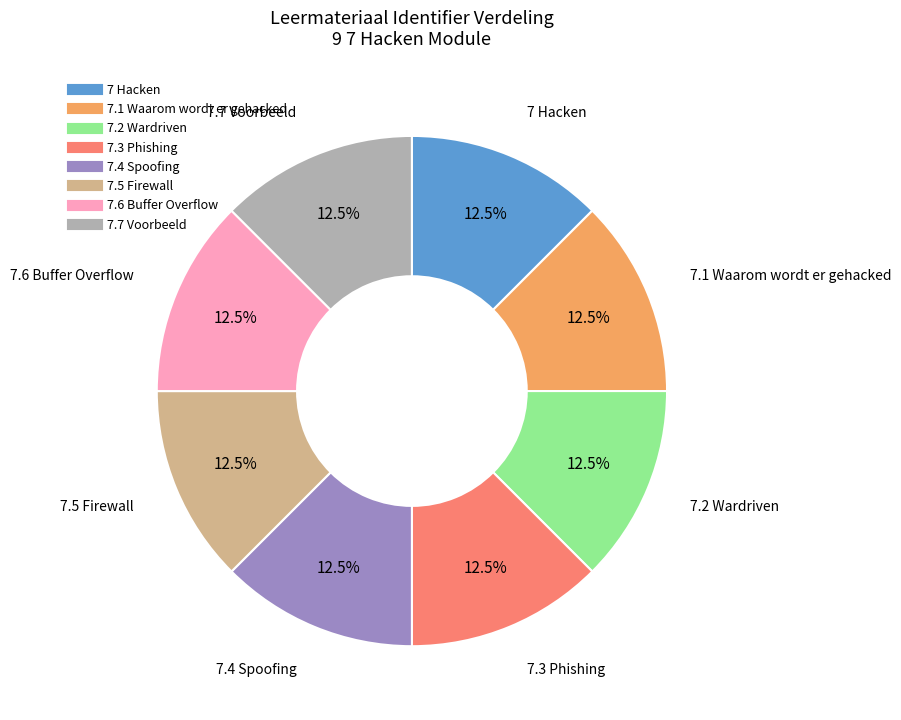

Does any single category account for the majority?

No